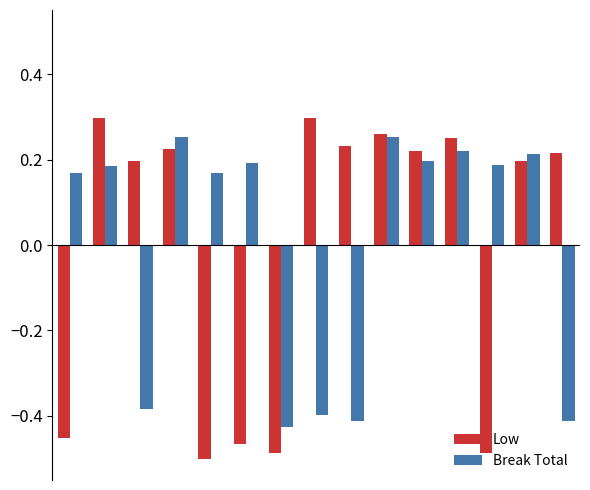

How many bars are there in total?

30